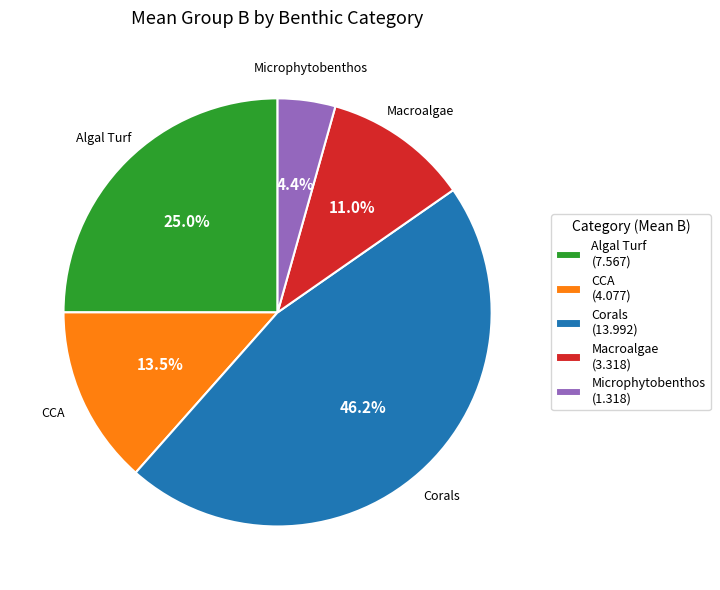

Which has a higher value, Algal Turf or Microphytobenthos?

Algal Turf